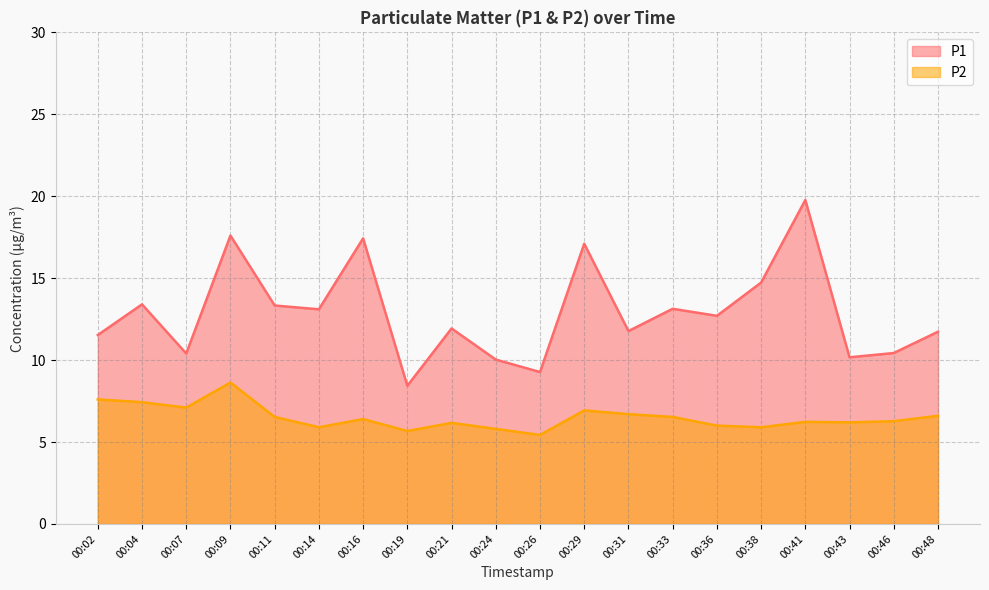

How many values in the P2 series are below 6?

5